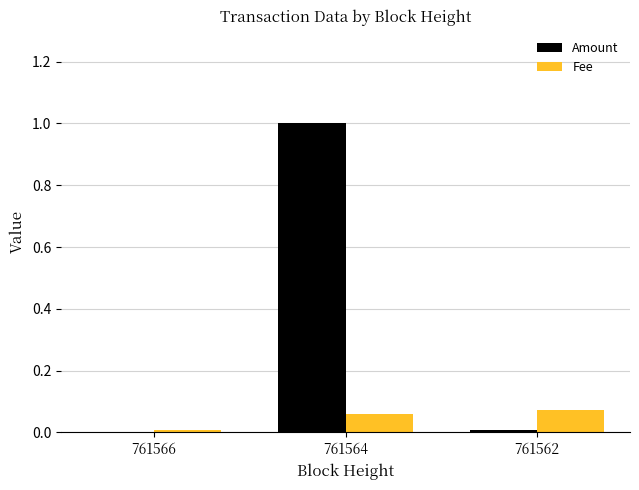

Which series has the largest total across all categories?

Amount